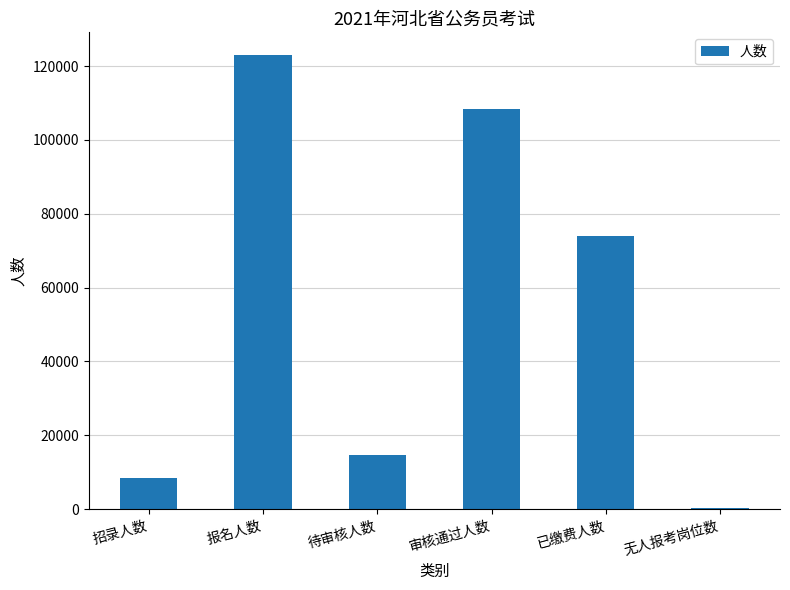

Reading left to right, list all the values displayed in this chart.

8343	122986	14510	108476	73901	281